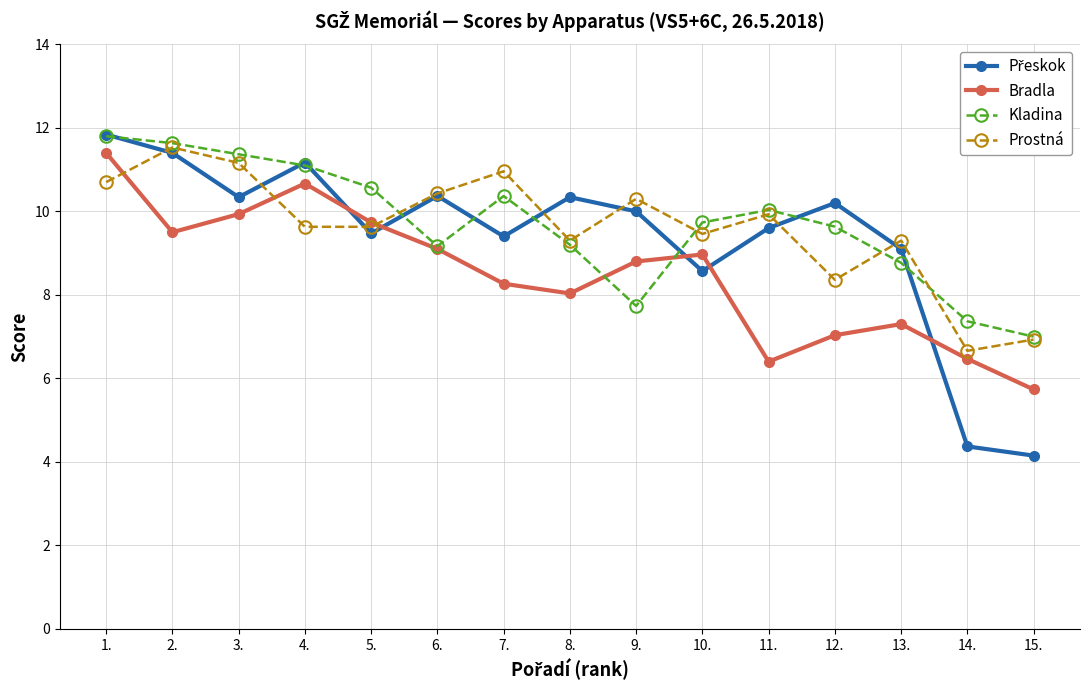

What is the highest value of the Prostná series?

11.5